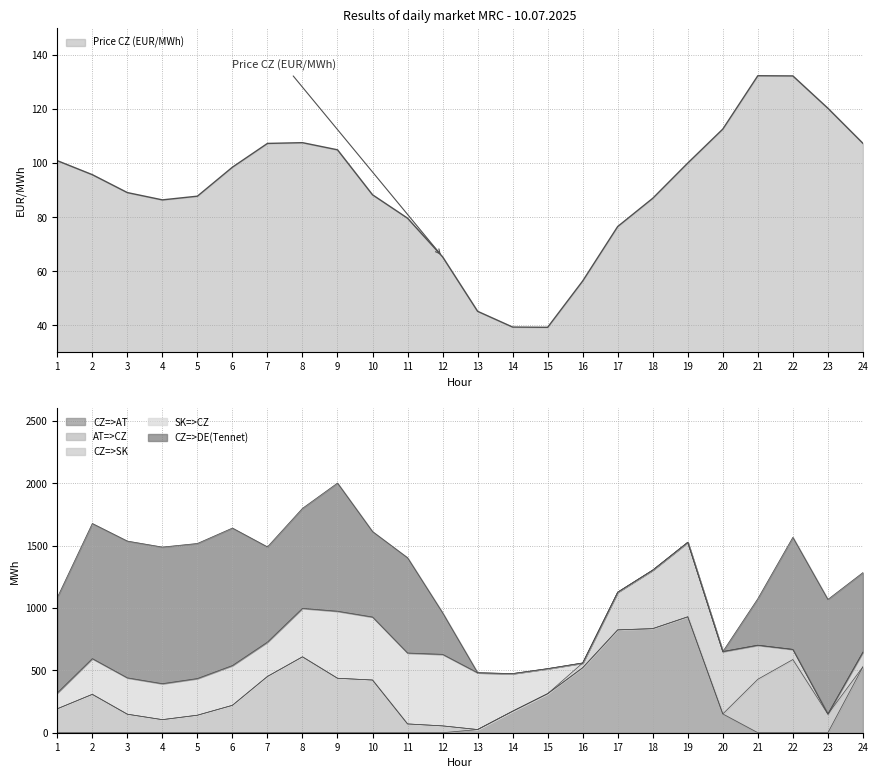

At which category does CZ=>DE(Tennet) reach its first local valley?

5